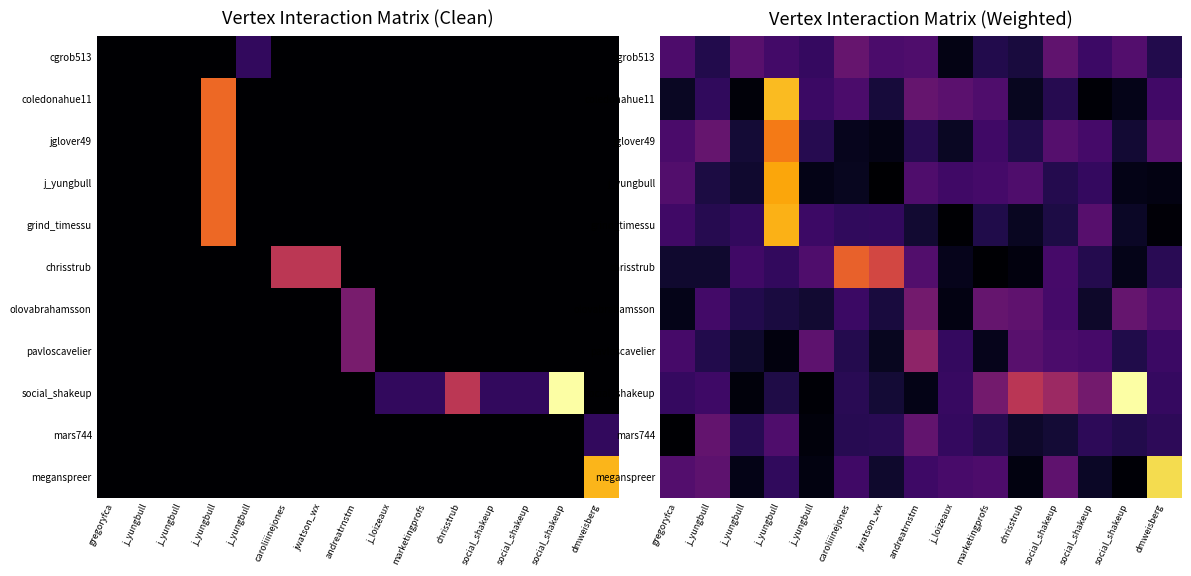

Count the number of categories in the chart.

15